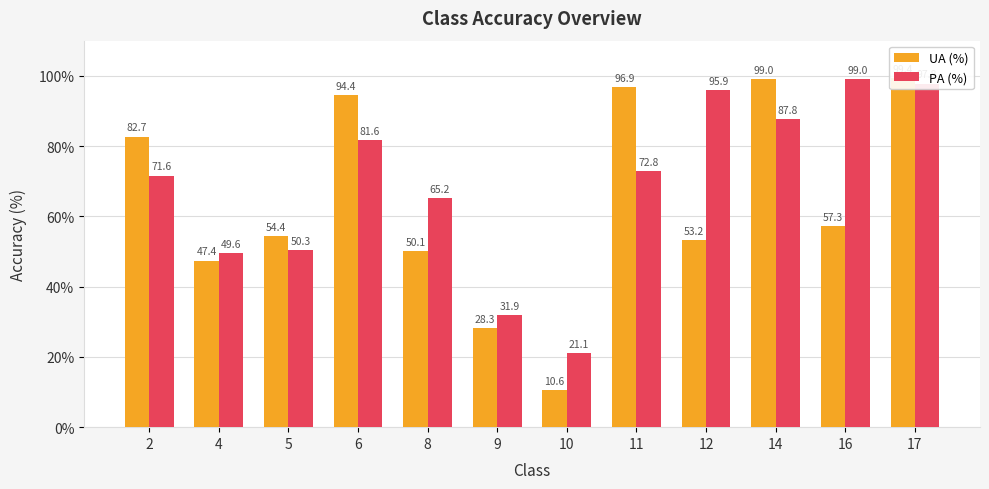

Reading left to right, what are all the values shown in this chart?

UA (%): 2=82.7	4=47.4	5=54.4	6=94.4	8=50.1	9=28.3	10=10.6	11=96.9	12=53.2	14=99.0	16=57.3	17=99.4
PA (%): 2=71.6	4=49.6	5=50.3	6=81.6	8=65.2	9=31.9	10=21.1	11=72.8	12=95.9	14=87.8	16=99.0	17=97.8